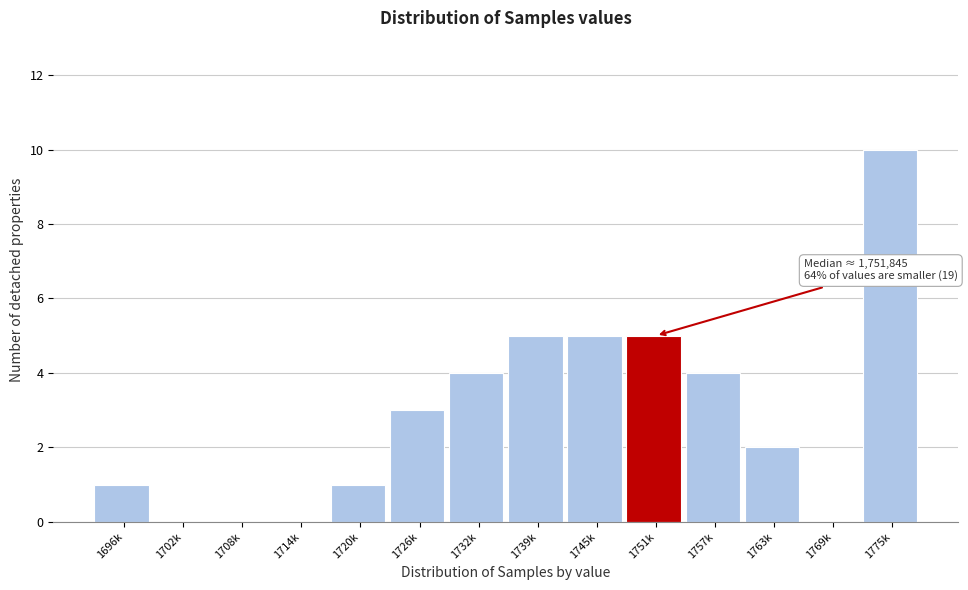

Reading right to left, extract all data points from this chart.

1775k=10	1769k=0	1763k=2	1757k=4	1751k=5	1745k=5	1739k=5	1732k=4	1726k=3	1720k=1	1714k=0	1708k=0	1702k=0	1696k=1